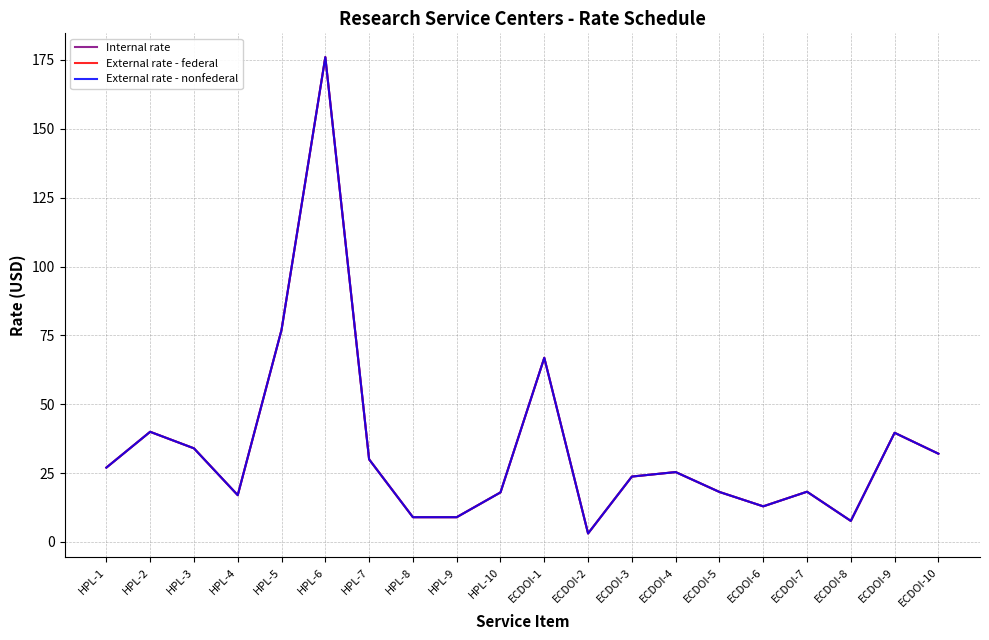

Reading right to left, list all the values displayed in this chart.

Internal rate: ECDOI-10=32.0	ECDOI-9=39.6	ECDOI-8=7.7	ECDOI-7=18.2	ECDOI-6=12.9	ECDOI-5=18.2	ECDOI-4=25.4	ECDOI-3=23.8	ECDOI-2=3.1	ECDOI-1=66.9	HPL-10=18.0	HPL-9=9.0	HPL-8=9.0	HPL-7=30.0	HPL-6=176.0	HPL-5=77.0	HPL-4=17.0	HPL-3=34.0	HPL-2=40.0	HPL-1=27.0
External rate - federal: ECDOI-10=32.0	ECDOI-9=39.6	ECDOI-8=7.7	ECDOI-7=18.2	ECDOI-6=12.9	ECDOI-5=18.2	ECDOI-4=25.4	ECDOI-3=23.8	ECDOI-2=3.1	ECDOI-1=66.9	HPL-10=18.0	HPL-9=9.0	HPL-8=9.0	HPL-7=30.0	HPL-6=176.0	HPL-5=77.0	HPL-4=17.0	HPL-3=34.0	HPL-2=40.0	HPL-1=27.0
External rate - nonfederal: ECDOI-10=32.0	ECDOI-9=39.6	ECDOI-8=7.7	ECDOI-7=18.2	ECDOI-6=12.9	ECDOI-5=18.2	ECDOI-4=25.4	ECDOI-3=23.8	ECDOI-2=3.1	ECDOI-1=66.9	HPL-10=18.0	HPL-9=9.0	HPL-8=9.0	HPL-7=30.0	HPL-6=176.0	HPL-5=77.0	HPL-4=17.0	HPL-3=34.0	HPL-2=40.0	HPL-1=27.0